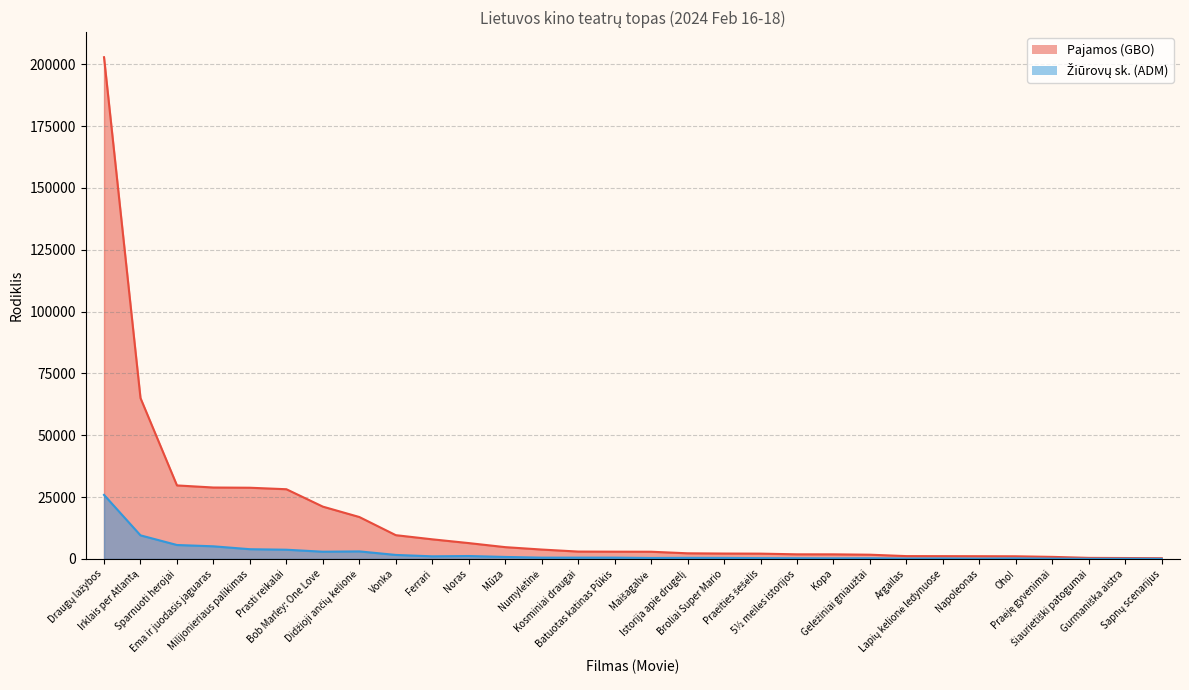

Reading right to left, extract all data points from this chart.

Pajamos (GBO): 302.2	370.0	431.4	837.4	1072.3	1105.3	1128.8	1146.2	1715.1	1860.4	1868.7	2145.0	2182.8	2282.0	2915.7	2940.2	2983.9	3799.0	4772.0	6409.3	7934.4	9612.8	16951.7	21151.1	28189.2	28793.0	28882.3	29727.6	65049.2	202869.3
Žiūrovų sk. (ADM): 43.0	71.0	56.0	126.0	225.0	136.0	200.0	167.0	286.0	252.0	294.0	335.0	418.0	441.0	395.0	532.0	534.0	528.0	810.0	1184.0	1057.0	1621.0	3055.0	2925.0	3729.0	3937.0	5108.0	5639.0	9539.0	25902.0